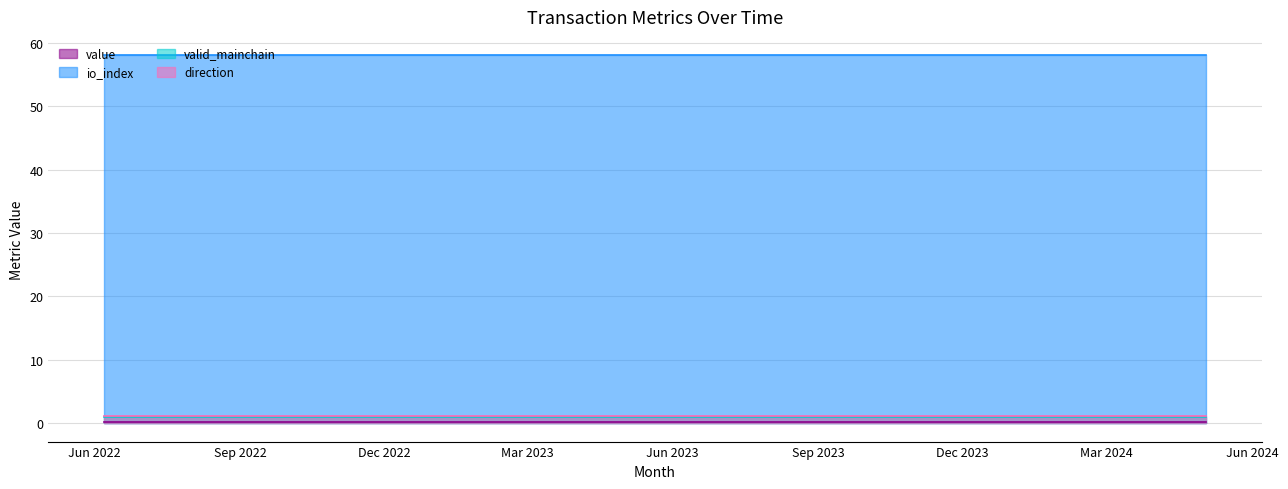

Which series has the largest range (max minus min)?

value